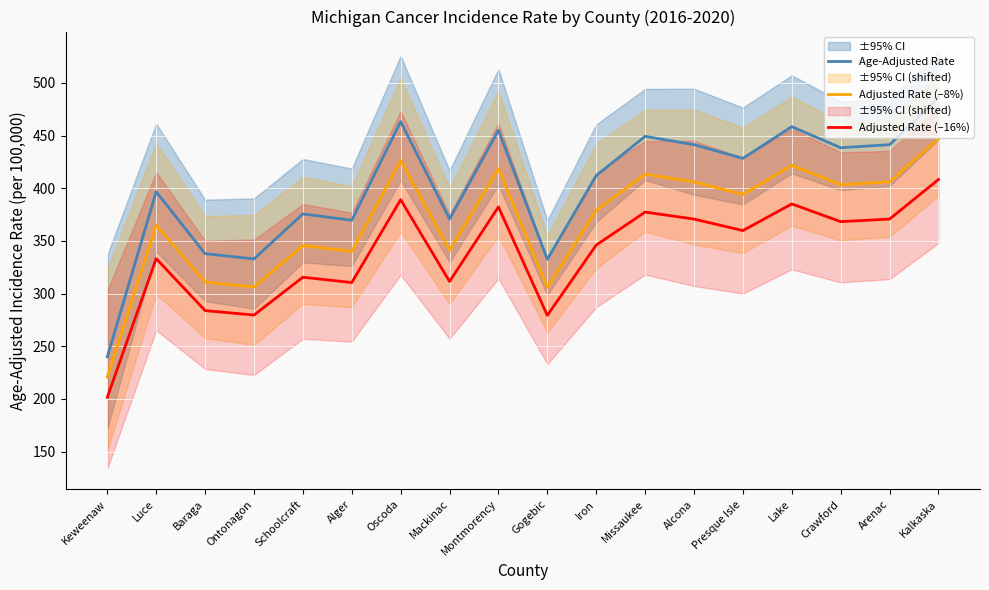

How many data points in Age-Adjusted Rate are less than 428?

9